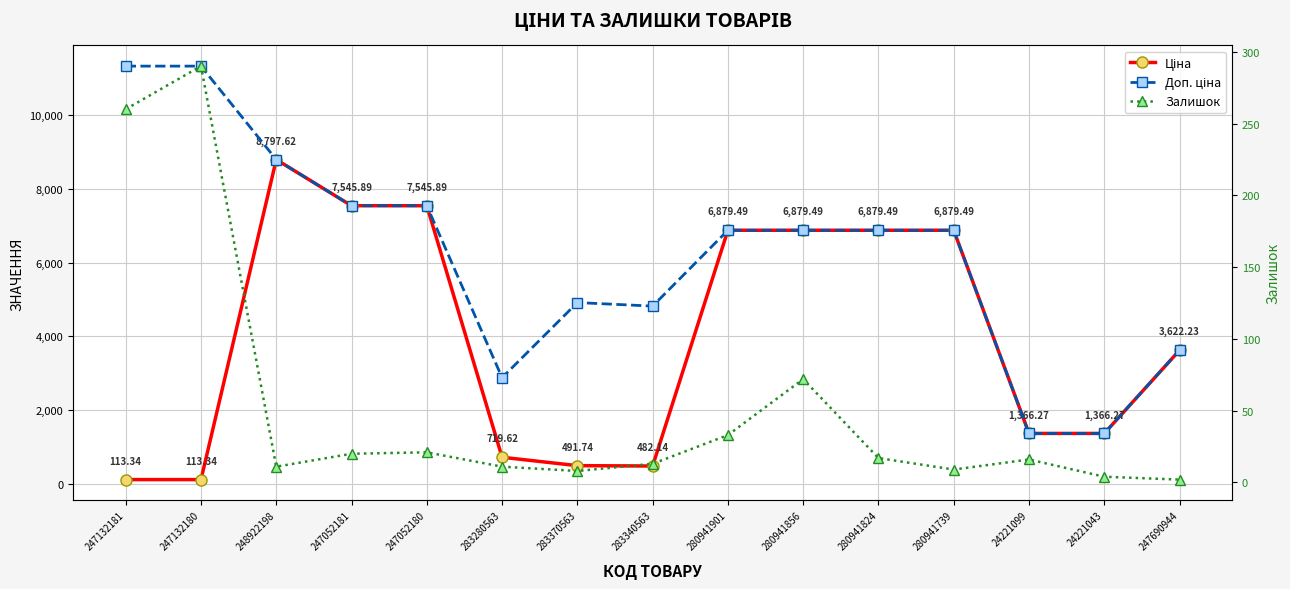

At which label is Ціна closest to 4455?

247690944